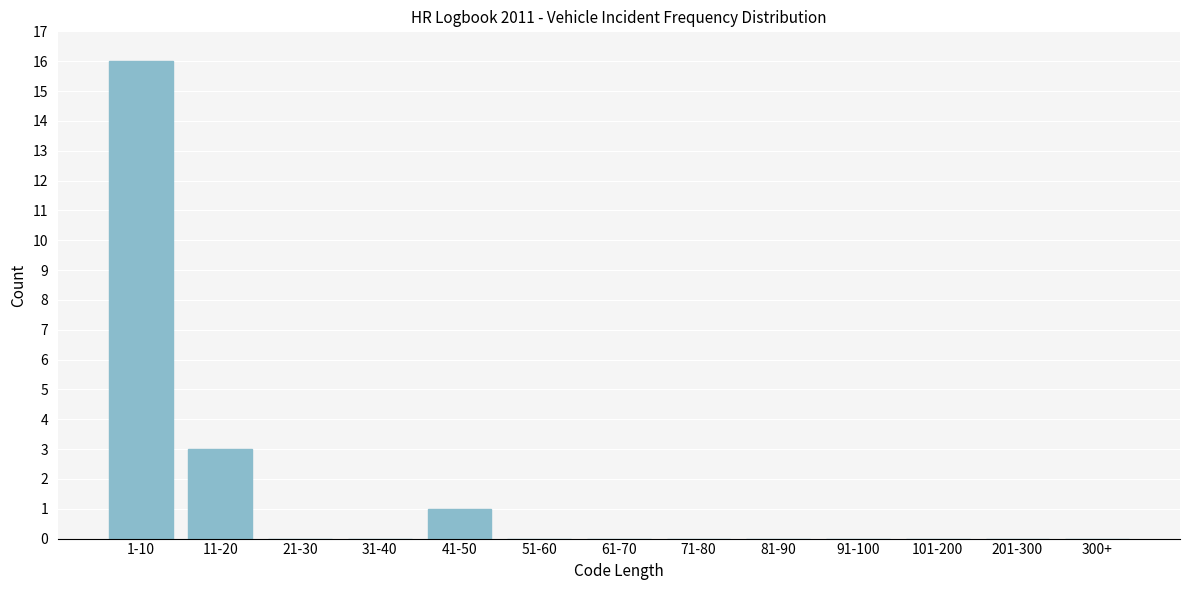

Reading left to right, what are all the values shown in this chart?

1-10=16	11-20=3	21-30=0	31-40=0	41-50=1	51-60=0	61-70=0	71-80=0	81-90=0	91-100=0	101-200=0	201-300=0	300+=0